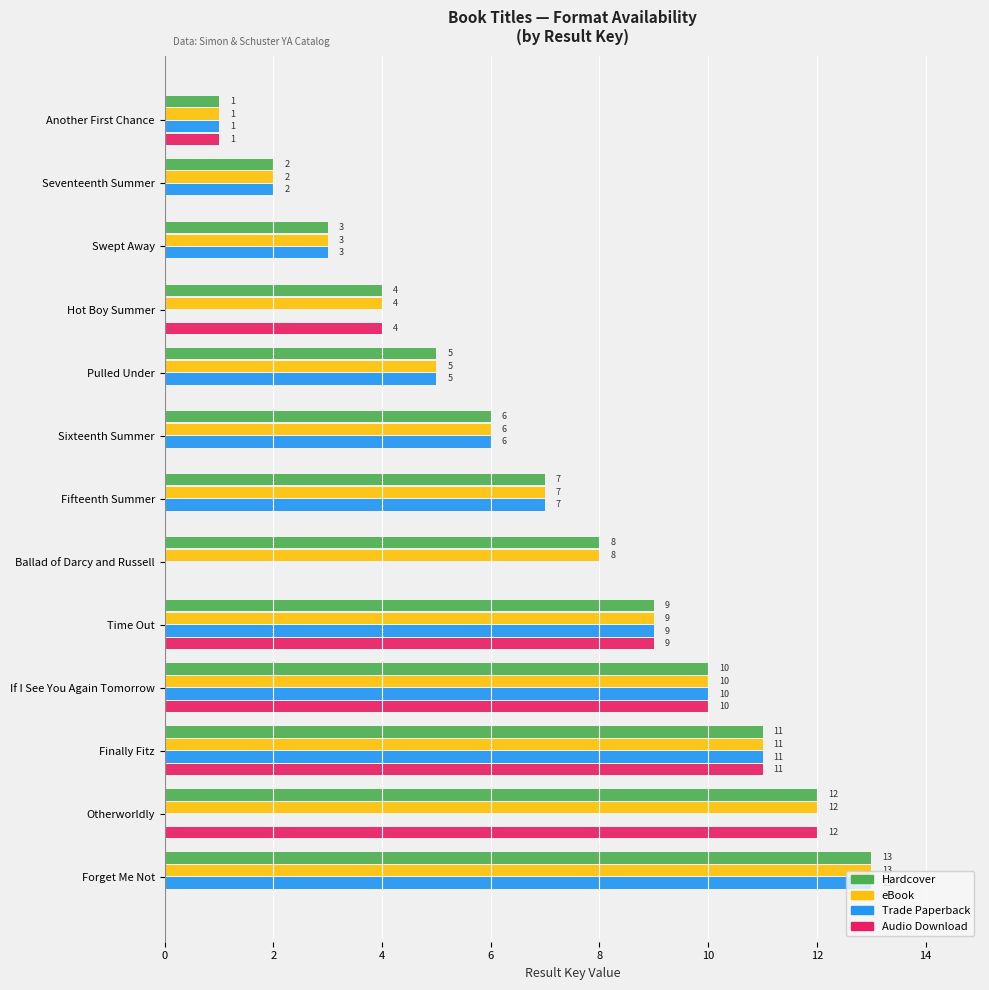

Count the number of data series in this chart.

4